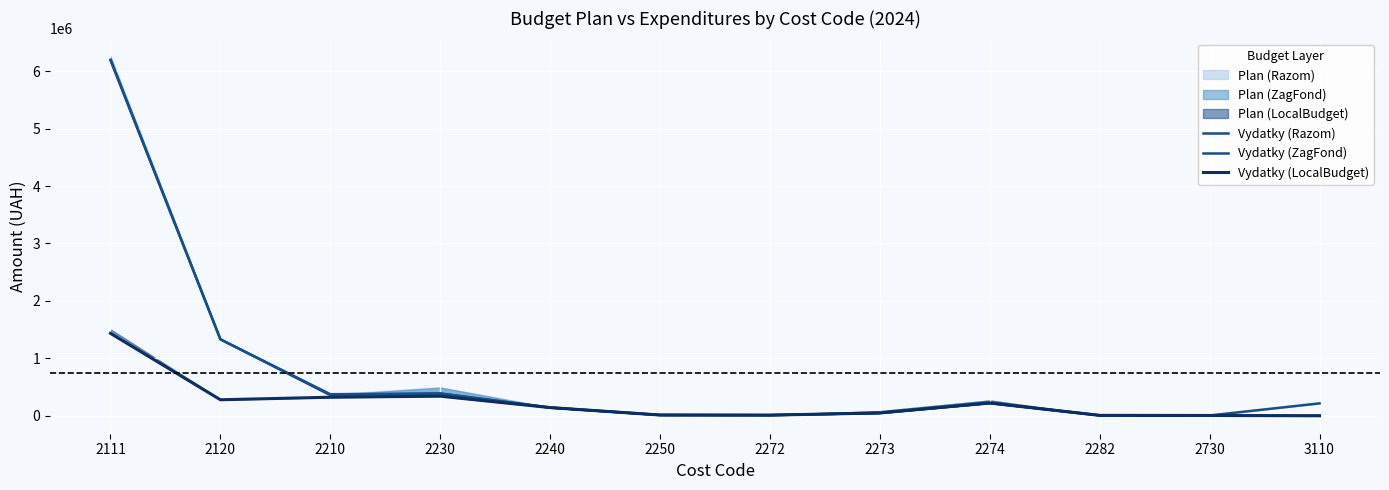

What is the greatest value displayed?

6196515.8